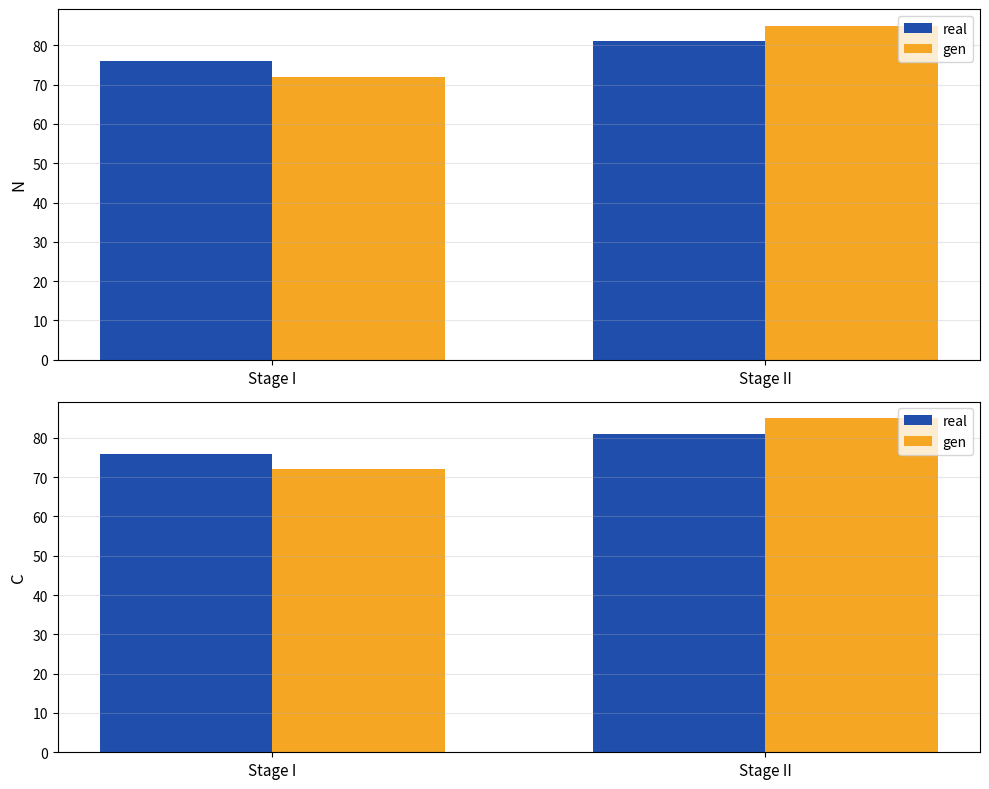

What is the total value across all series at Stage I?

148